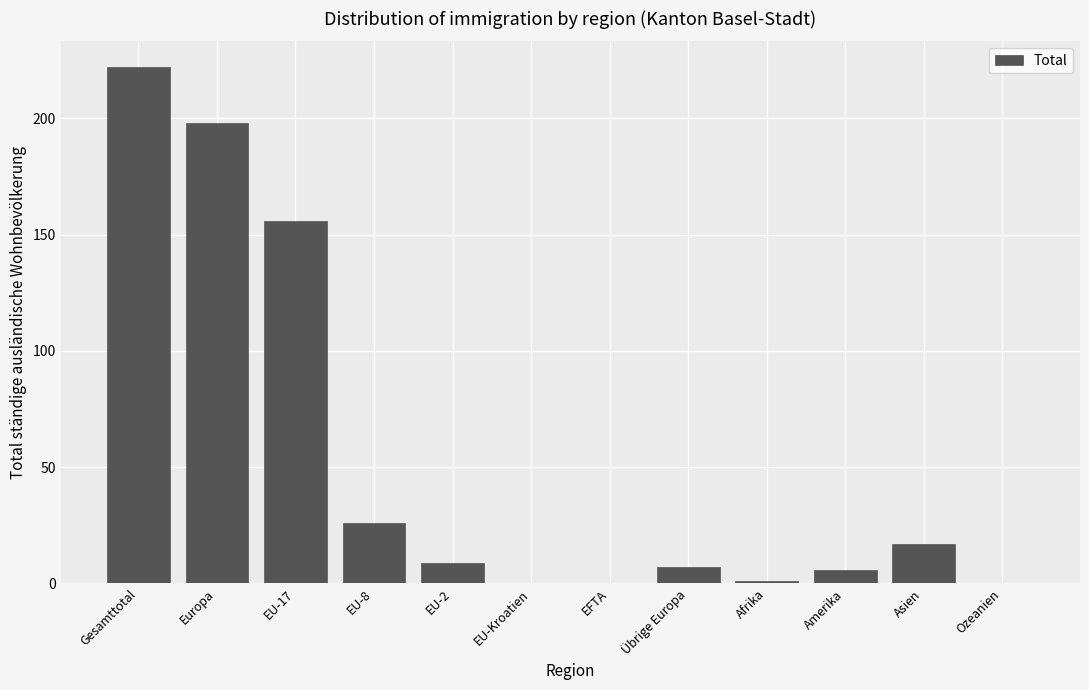

What is the change in value from Gesamttotal to Übrige Europa?

-215